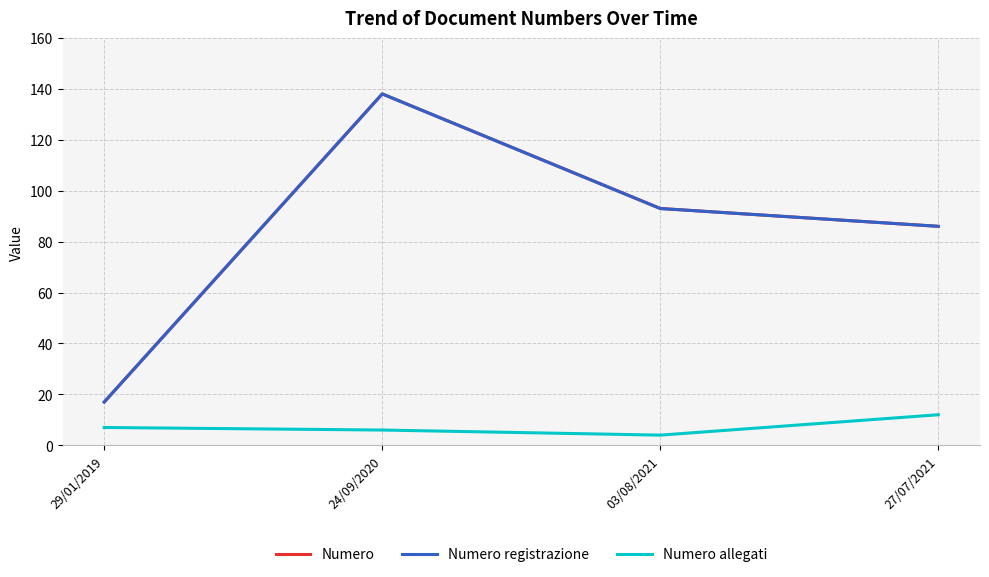

What is the value of the Numero point at the 4th from the left?

86